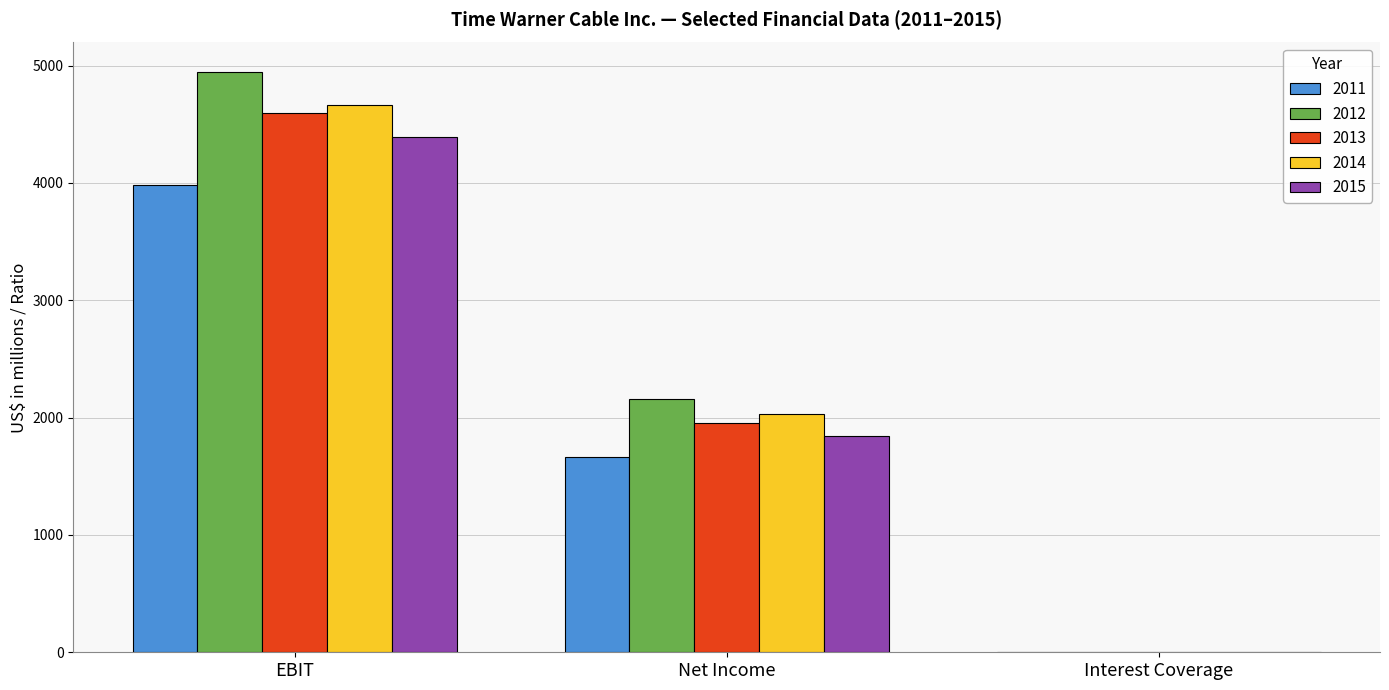

What is the maximum value for 2014?

4667.0